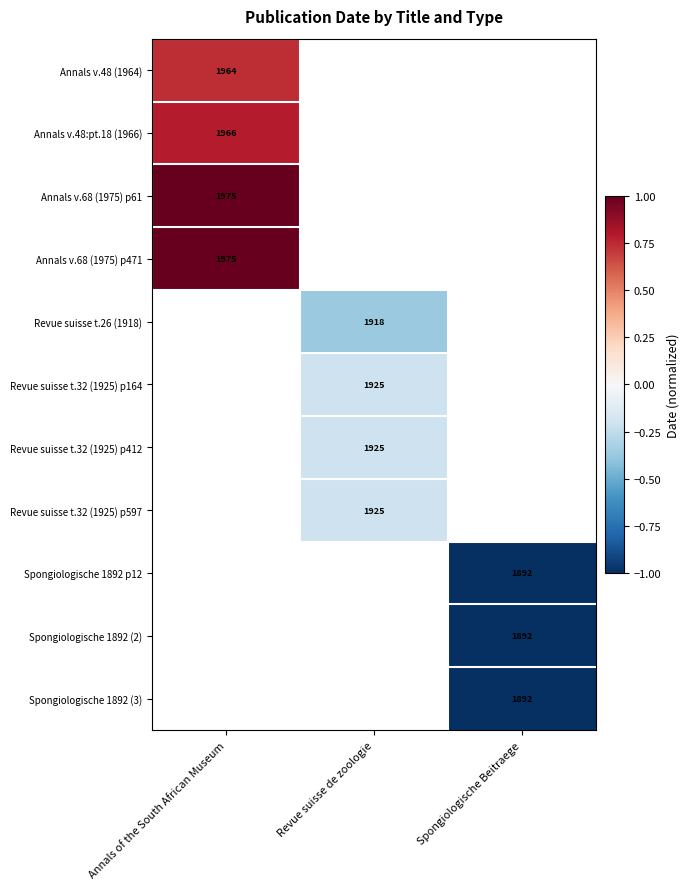

At how many categories does at least one series exceed 0?

1